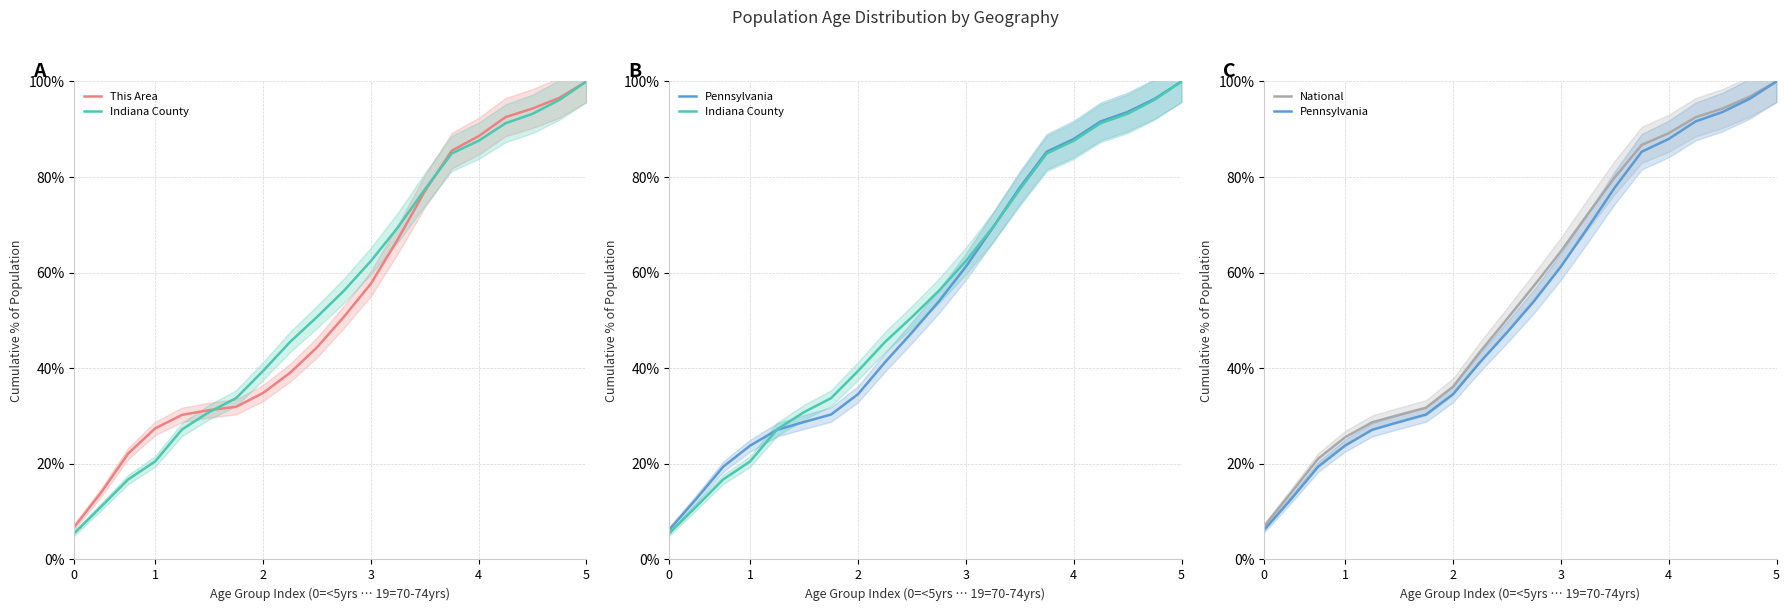

What is the maximum value shown in the chart?

100.0